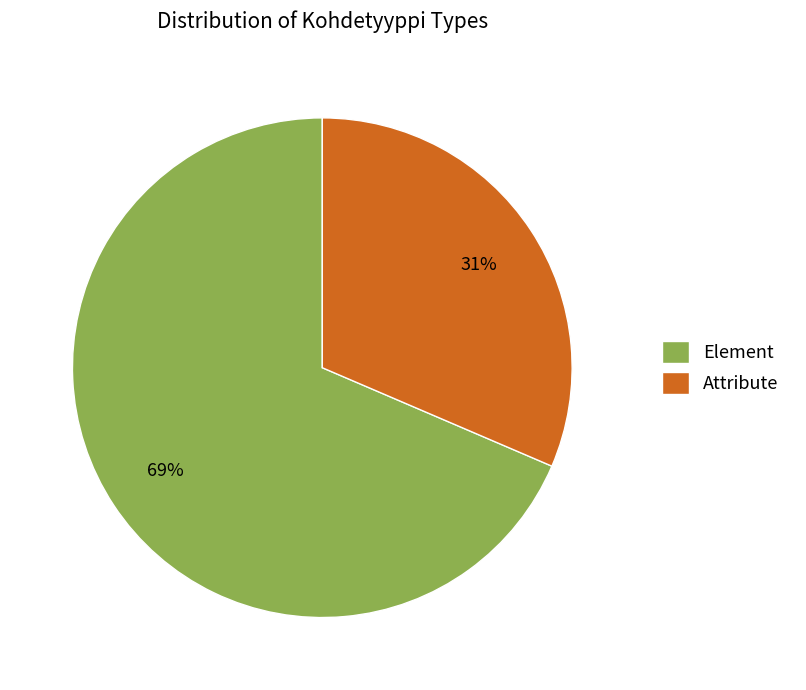

Count the number of slices in the pie.

2